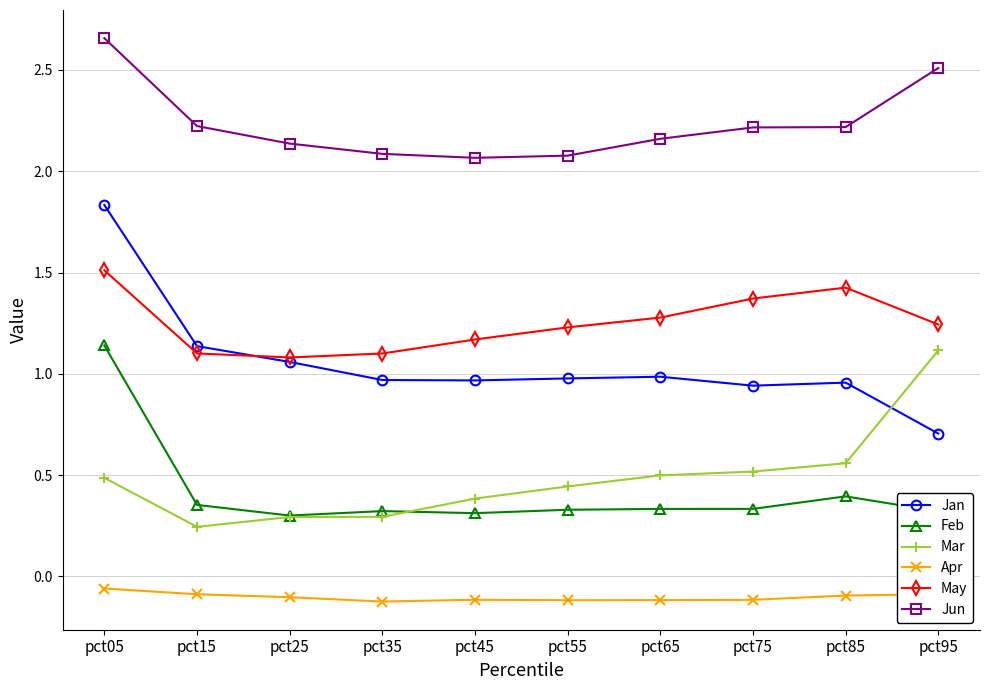

Does the chart display data point markers on the line(s)?

Yes